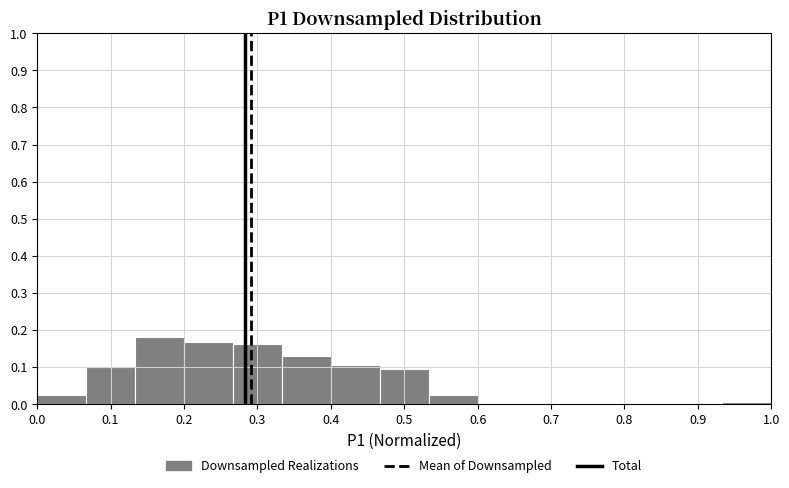

How tall is the bar that spans 0.07 to 0.13 on the x-axis? Neither the bar edges nor the heights are printed on the chart, so give them approximately, as read against the axes.

0.10